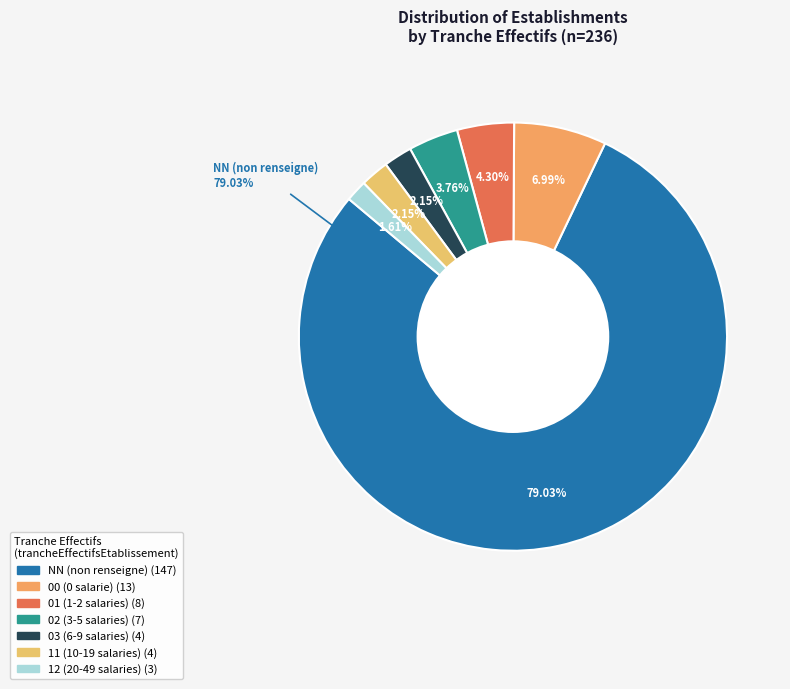

Which slice is the smallest?

12